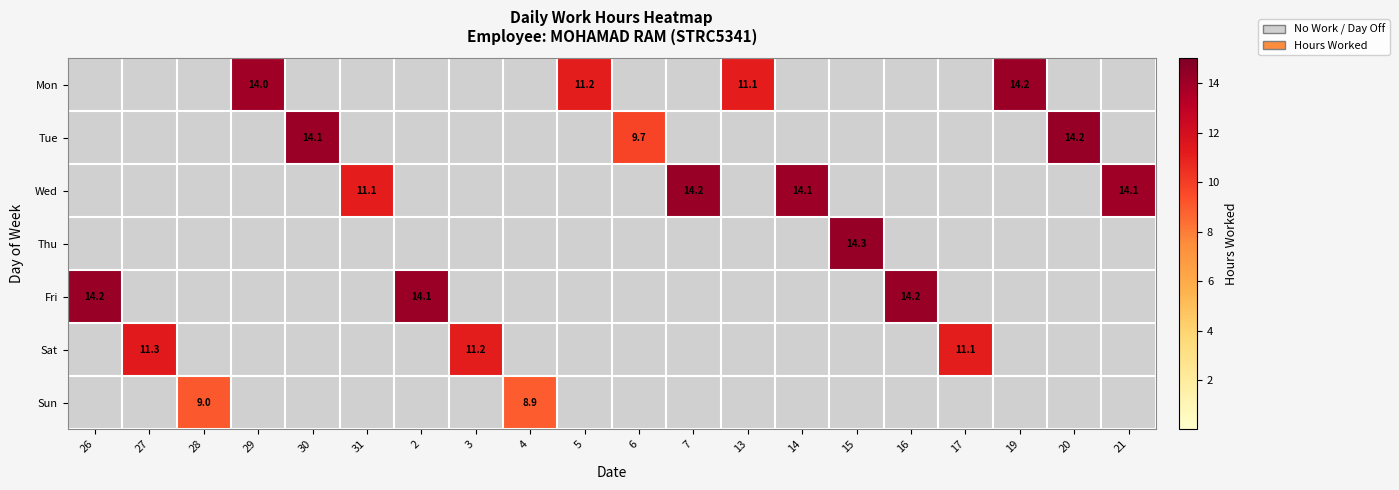

Rank the categories by Sun value from lowest to highest.

26, 27, 29, 30, 31, 2, 3, 5, 6, 7, 13, 14, 15, 16, 17, 19, 20, 21, 4, 28